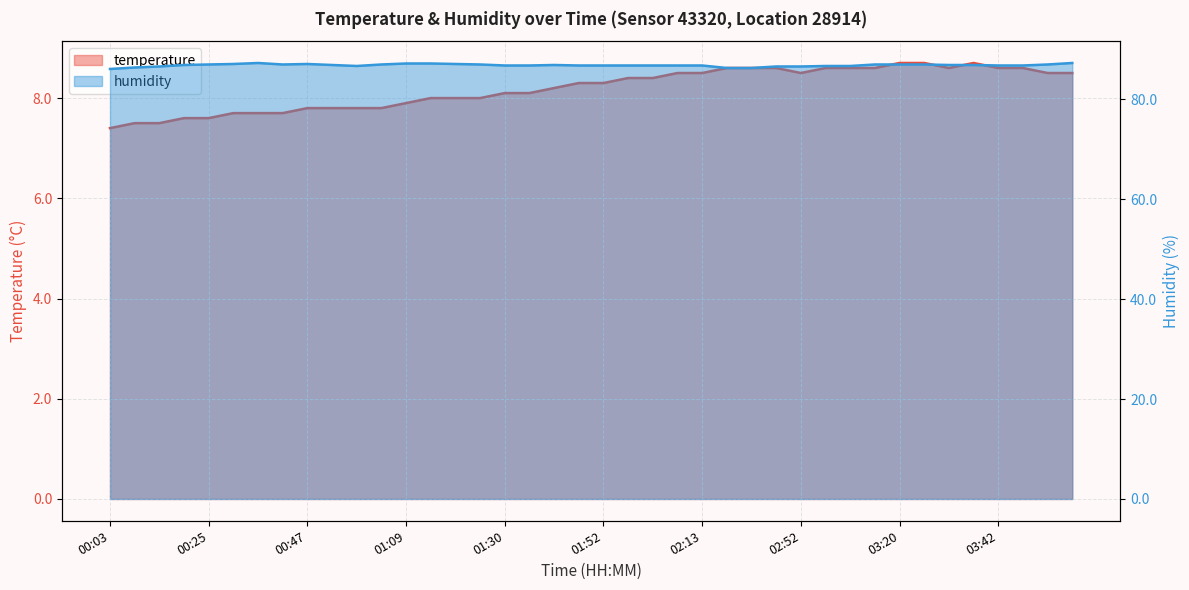

Reading left to right, what are all the values shown in this chart?

temperature: 7.4	7.5	7.5	7.6	7.6	7.7	7.7	7.7	7.8	7.8	7.8	7.8	7.9	8.0	8.0	8.0	8.1	8.1	8.2	8.3	8.3	8.4	8.4	8.5	8.5	8.6	8.6	8.6	8.5	8.6	8.6	8.6	8.7	8.7	8.6	8.7	8.6	8.6	8.5	8.5
humidity: 86.1	86.4	86.6	86.9	87.0	87.1	87.3	87.0	87.1	86.9	86.7	87.0	87.2	87.2	87.1	87.0	86.8	86.8	86.9	86.8	86.8	86.8	86.8	86.8	86.8	86.3	86.3	86.6	86.6	86.7	86.7	87.0	87.0	87.0	86.9	86.9	86.8	86.8	87.0	87.3